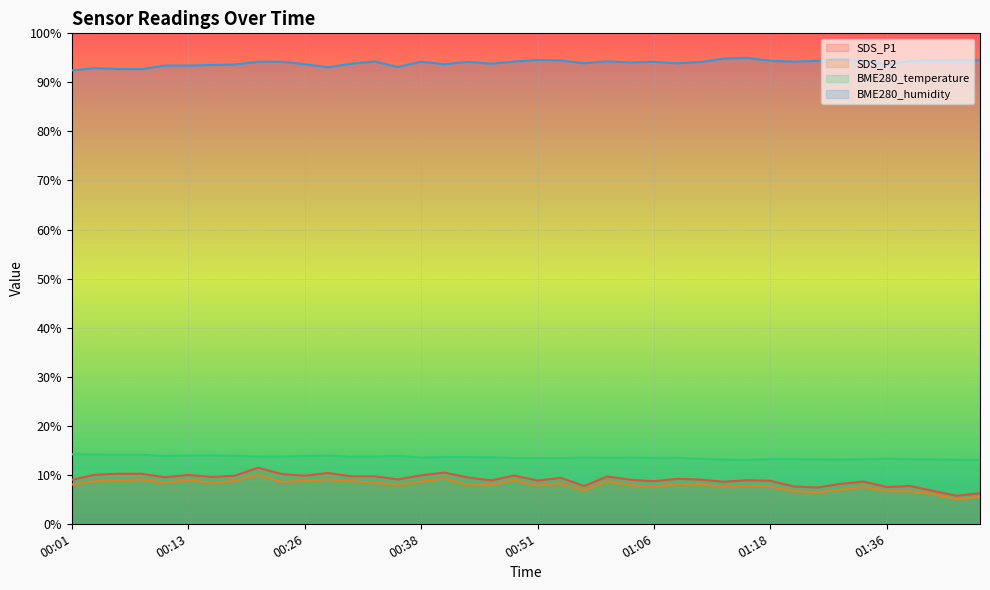

What is the lowest value of the SDS_P2 series?

5.0